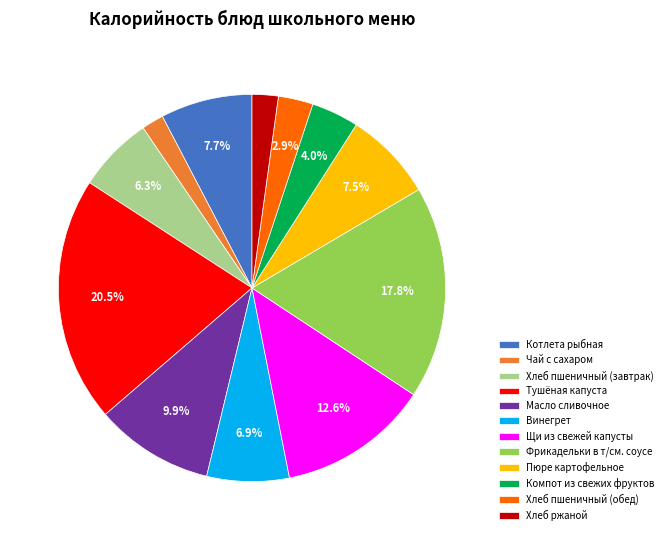

Which slice is the largest?

Тушёная капуста